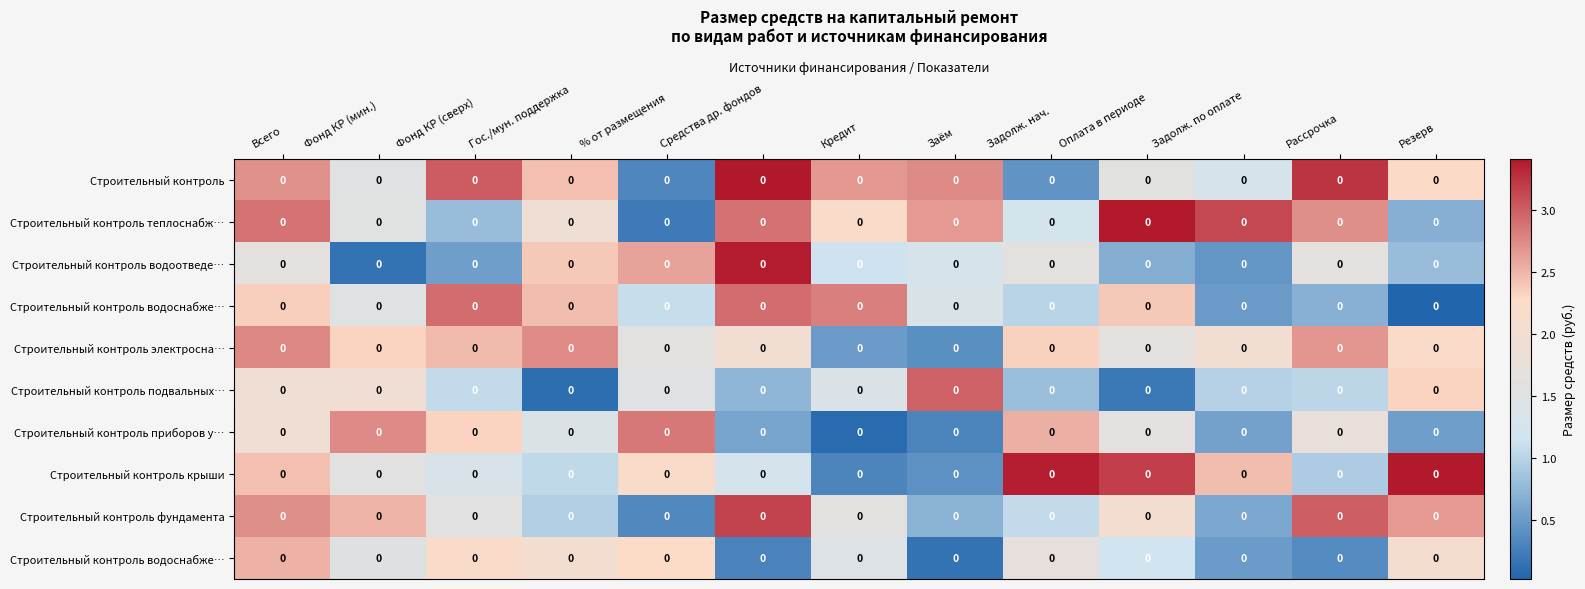

Which label corresponds to the smallest value in the chart?

Резерв